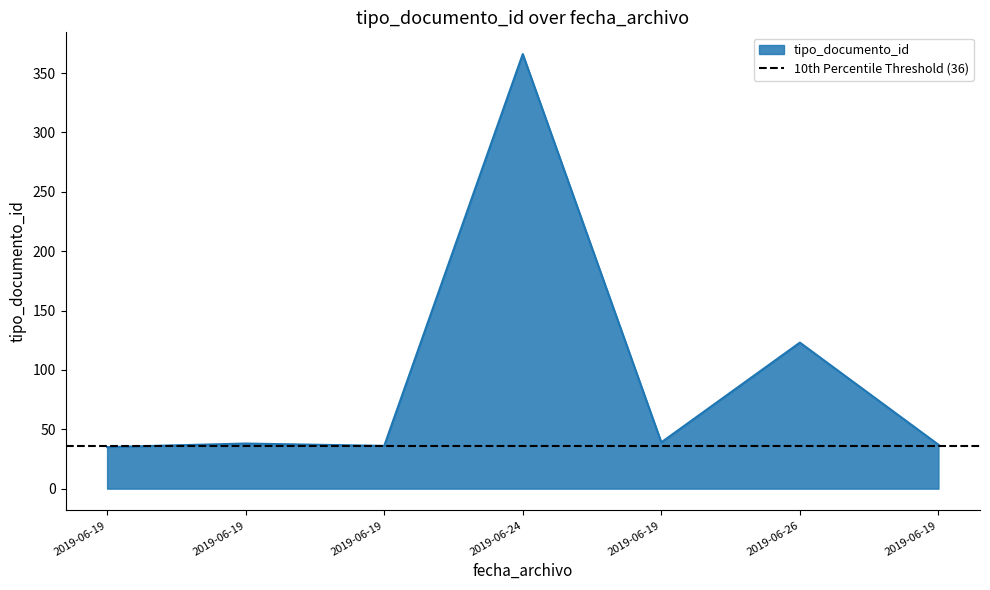

What is the change in value from 2019-06-19 to 2019-06-19?

-2